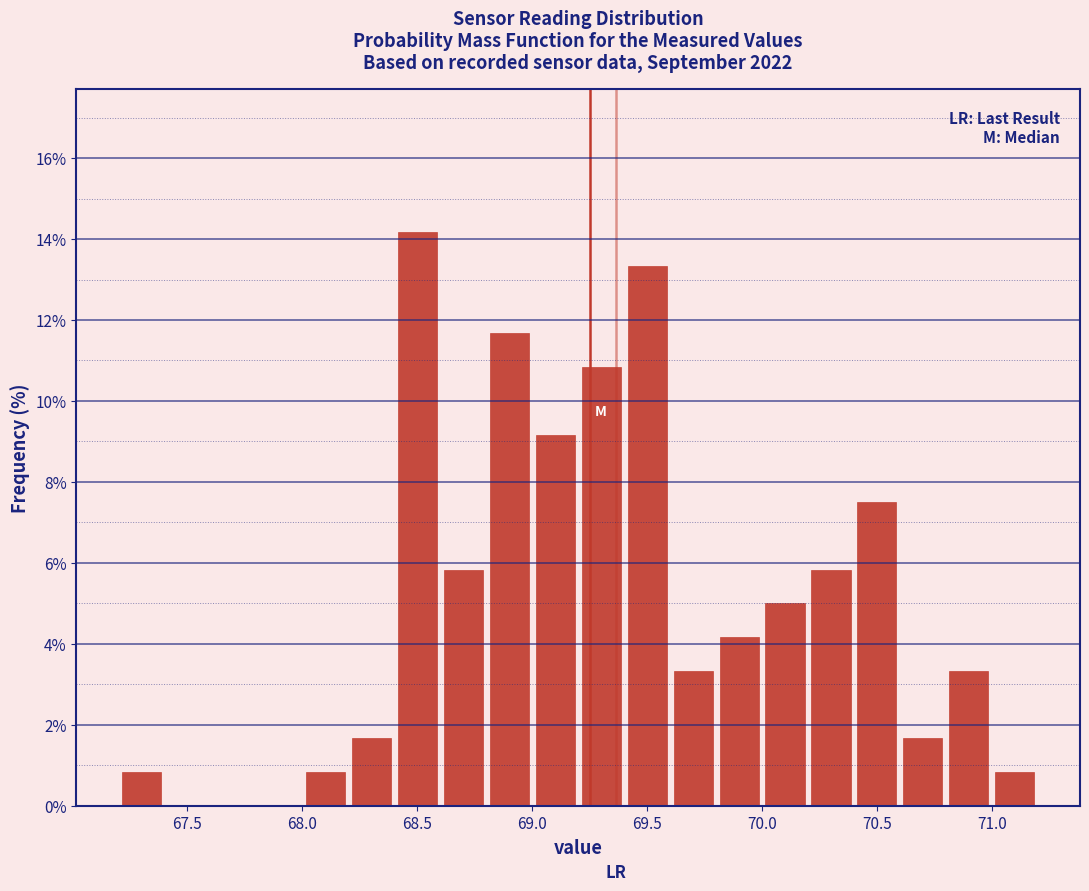

Over which range of the x-axis is the bar tallest?

68.4 to 68.6